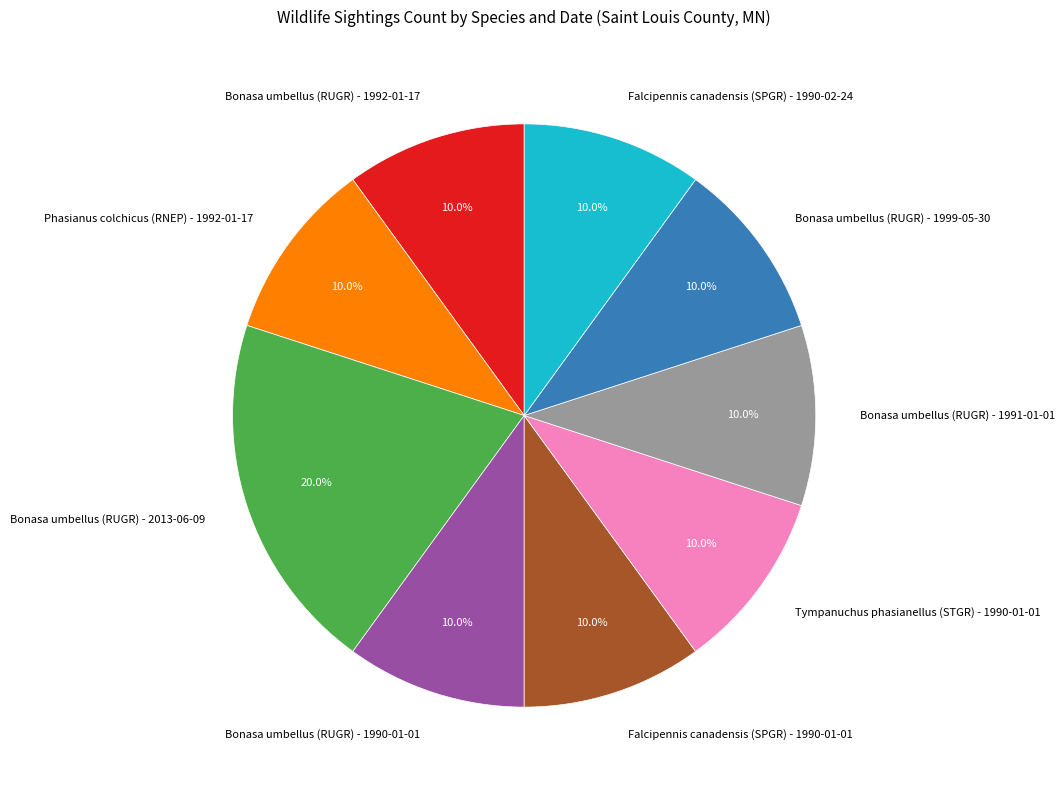

True or false: Falcipennis canadensis (SPGR) - 1990-02-24 accounts for 10% of the total.

True